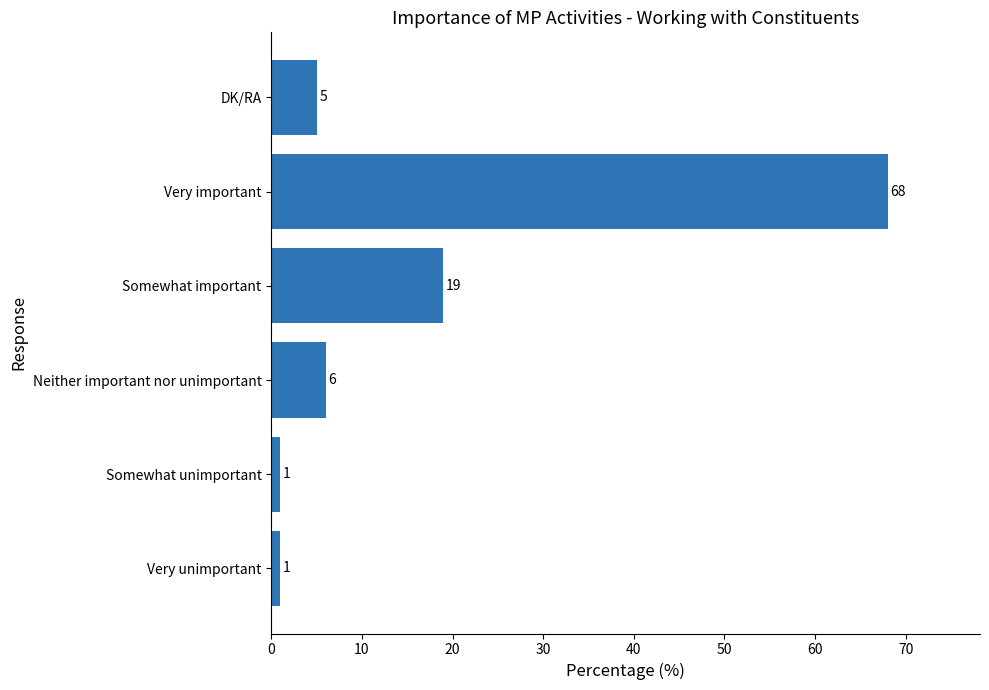

What is the change in value from Somewhat unimportant to Neither important nor unimportant?

+5